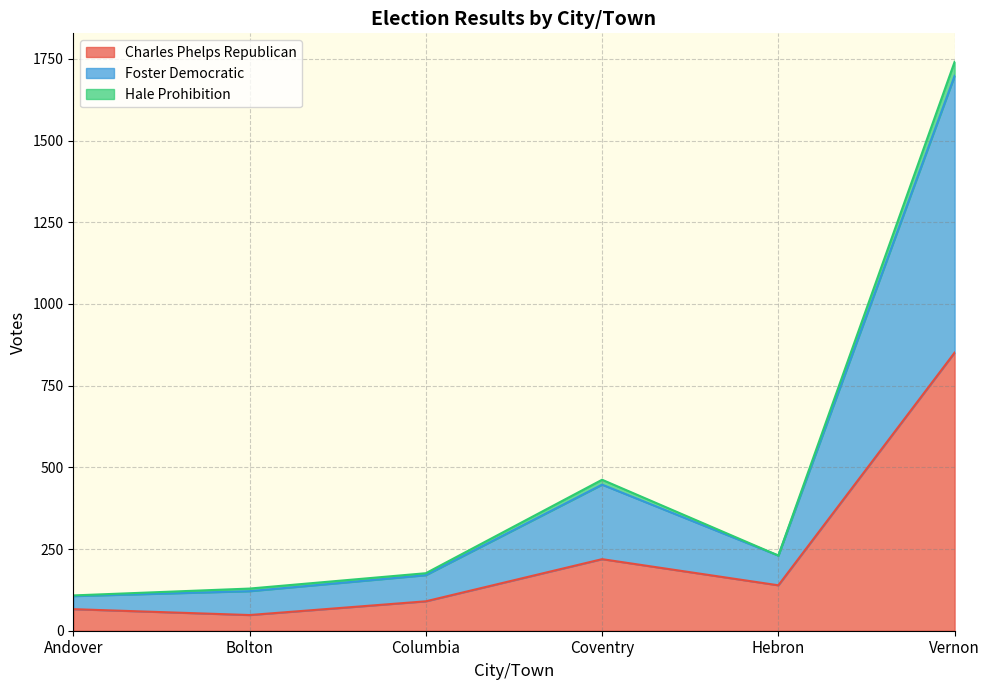

Is it true that Charles Phelps Republican equals 48 at Bolton?

True